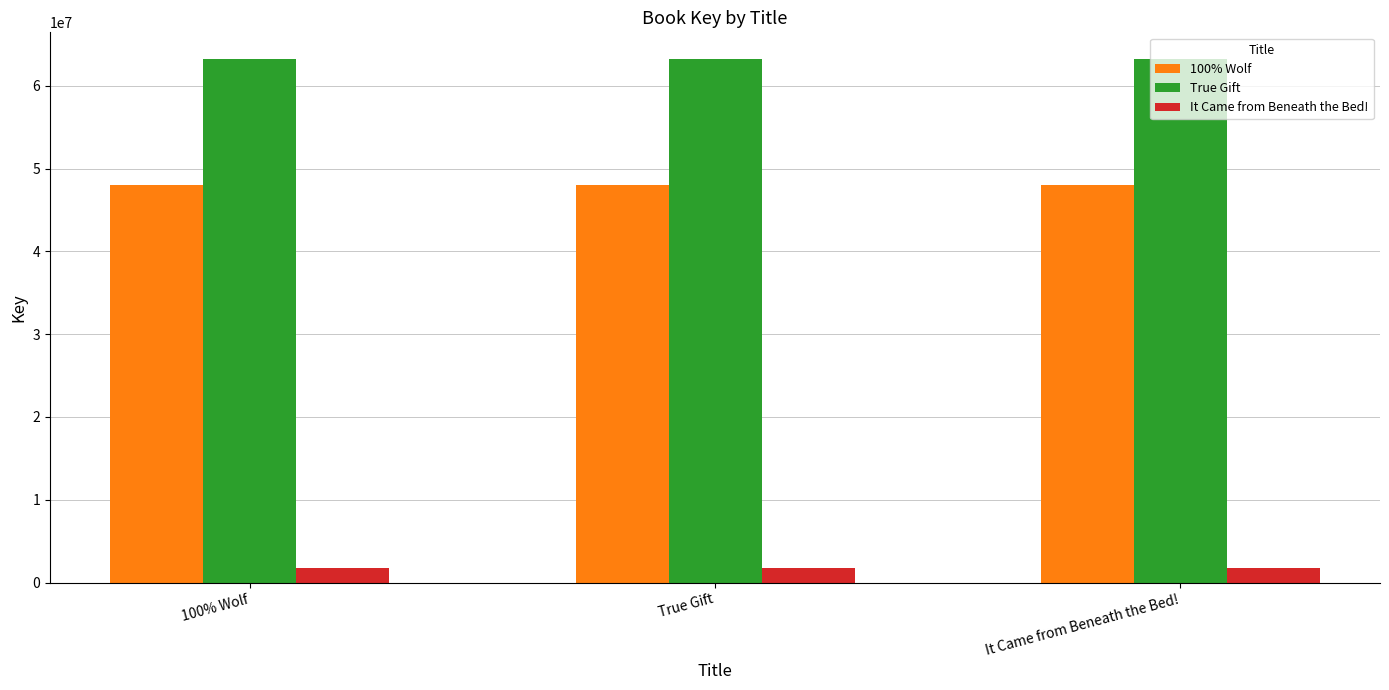

Reading left to right, extract all data points from this chart.

100% Wolf: 100% Wolf=48020968	True Gift=48020968	It Came from Beneath the Bed!=48020968
True Gift: 100% Wolf=63293553	True Gift=63293553	It Came from Beneath the Bed!=63293553
It Came from Beneath the Bed!: 100% Wolf=1818913	True Gift=1818913	It Came from Beneath the Bed!=1818913